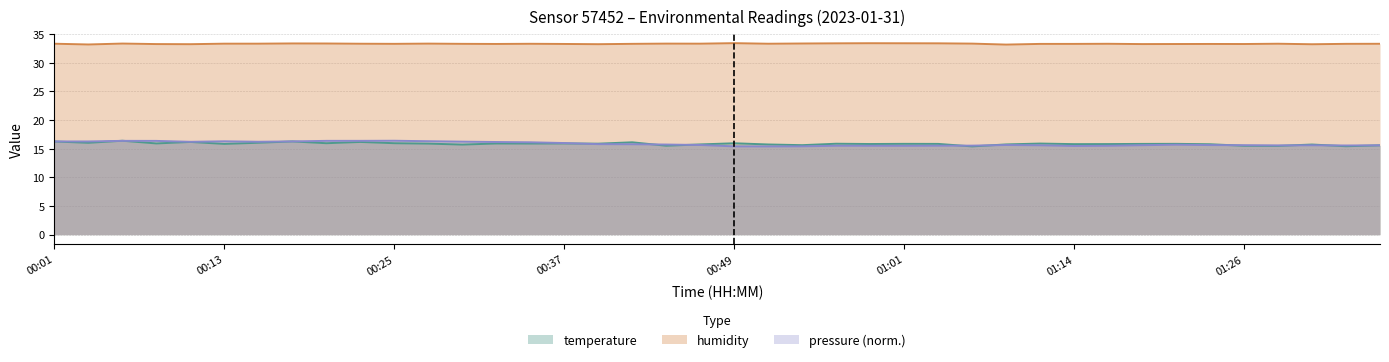

Which series has the largest range (max minus min)?

temperature